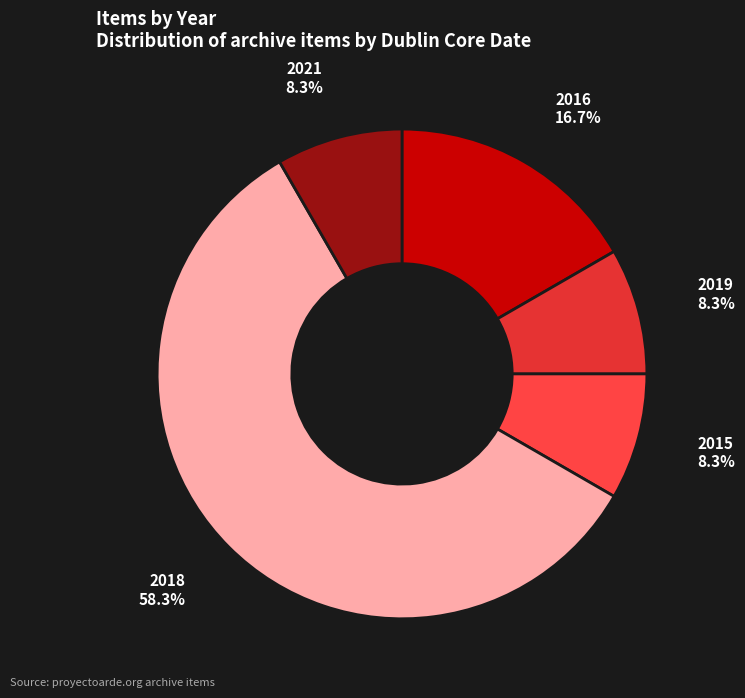

Which category has the biggest portion of the pie?

2018